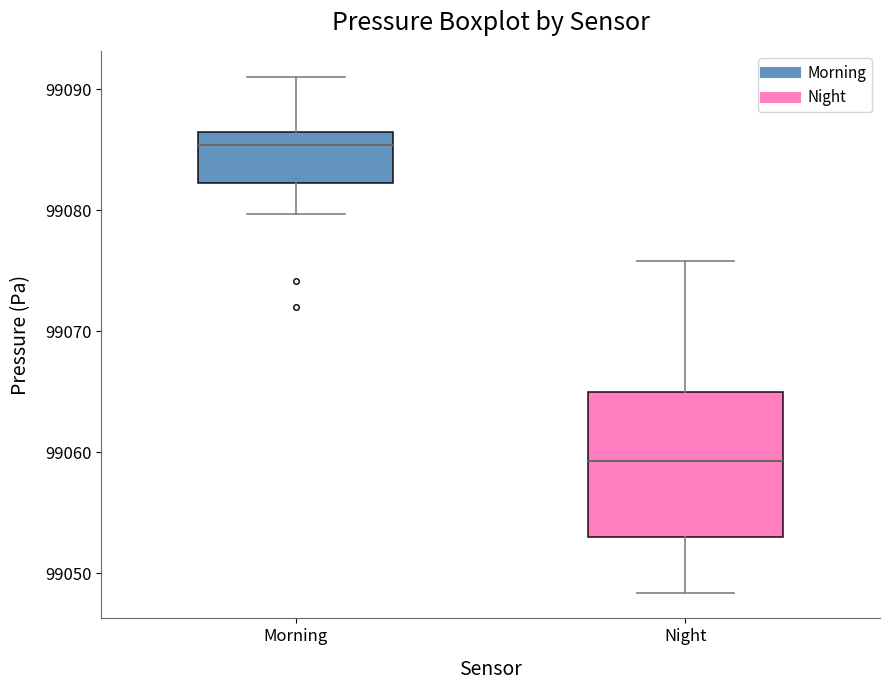

Which box's median line is the lowest?

Night